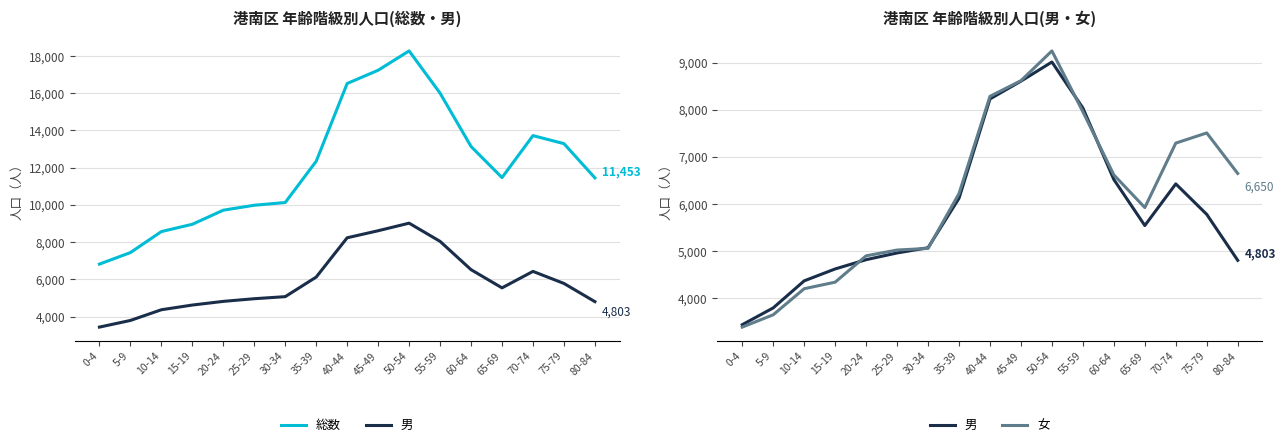

Reading right to left, transcribe all the data shown in this chart.

総数: 80-84=11453	75-79=13291	70-74=13723	65-69=11468	60-64=13140	55-59=16003	50-54=18274	45-49=17234	40-44=16523	35-39=12345	30-34=10128	25-29=9982	20-24=9716	15-19=8959	10-14=8567	5-9=7438	0-4=6819
男: 80-84=4803	75-79=5780	70-74=6428	65-69=5543	60-64=6521	55-59=8041	50-54=9019	45-49=8612	40-44=8234	35-39=6123	30-34=5071	25-29=4960	20-24=4817	15-19=4620	10-14=4367	5-9=3792	0-4=3435
女: 80-84=6650	75-79=7511	70-74=7295	65-69=5925	60-64=6619	55-59=7962	50-54=9255	45-49=8622	40-44=8289	35-39=6222	30-34=5057	25-29=5022	20-24=4899	15-19=4339	10-14=4200	5-9=3646	0-4=3384